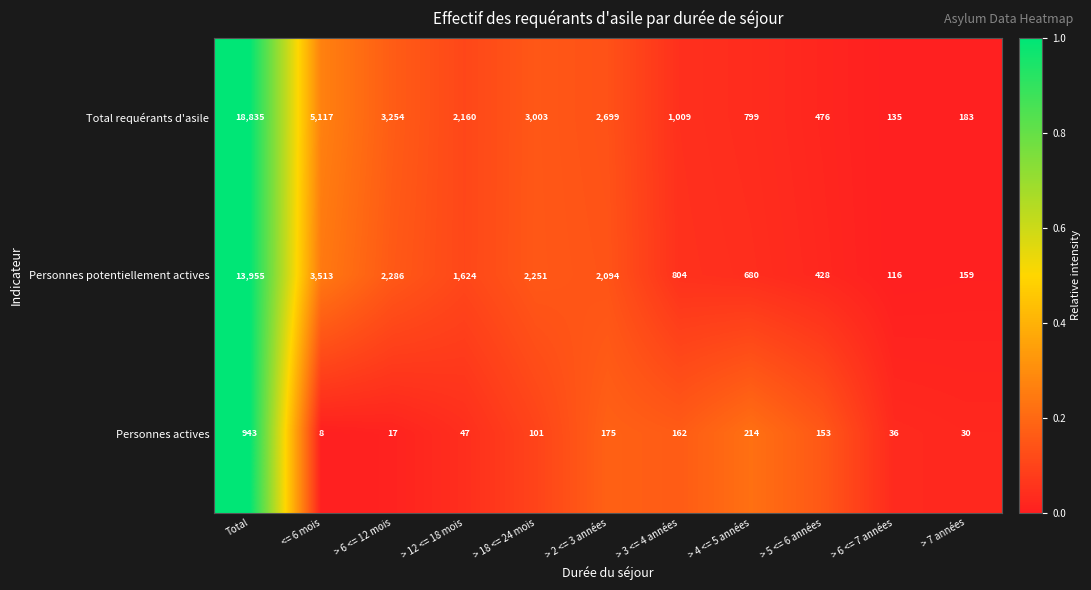

Is the value of Total requérants d'asile at > 6 <= 12 mois greater than the value of Personnes actives at Total?

Yes